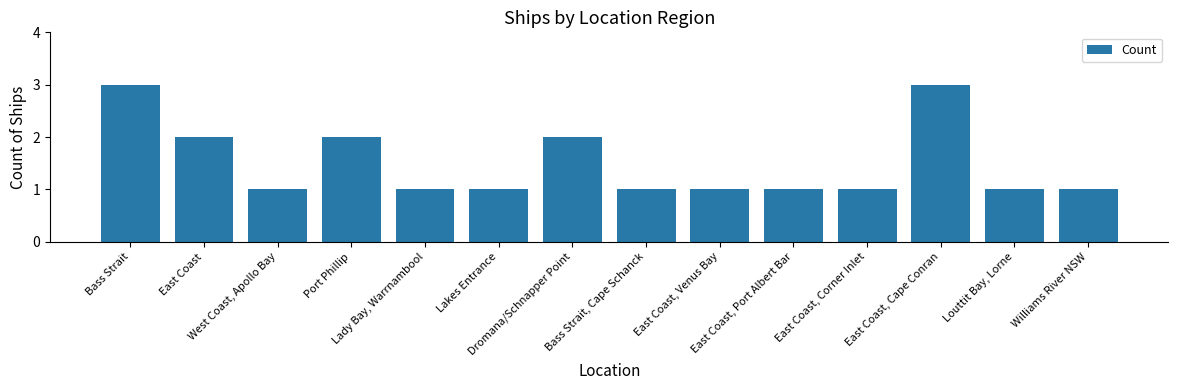

Does the chart contain stacked bars?

No